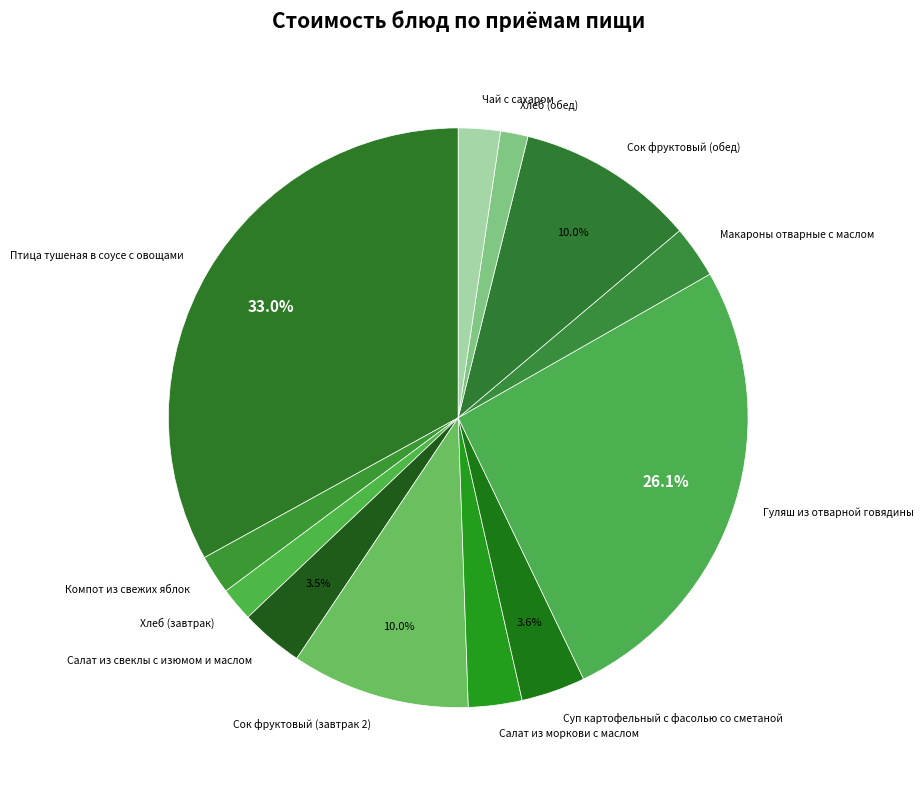

Approximately how many times larger is the value at Салат из моркови с маслом compared to Салат из свеклы с изюмом и маслом?

0.9